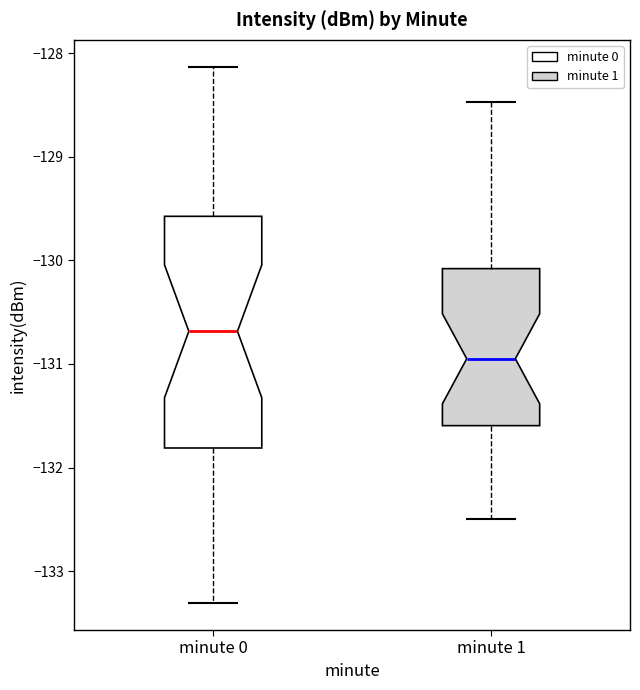

Reading left to right, read every box against the y-axis: the position of its median line, the range the box covers, and the ends of its whiskers. The values are not printed on the chart, so give them approximately, as read against the axis.

minute 0: median -130.7, box -131.8 to -129.6, whiskers -133.3 to -128.1
minute 1: median -130.9, box -131.6 to -130.1, whiskers -132.5 to -128.5